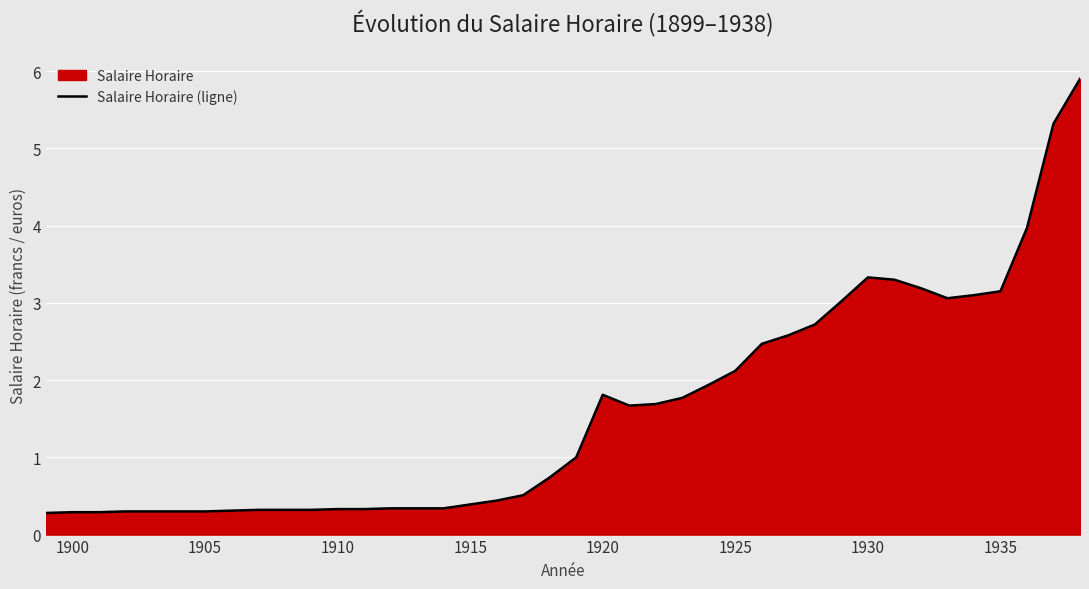

How many values exceed 1?

19